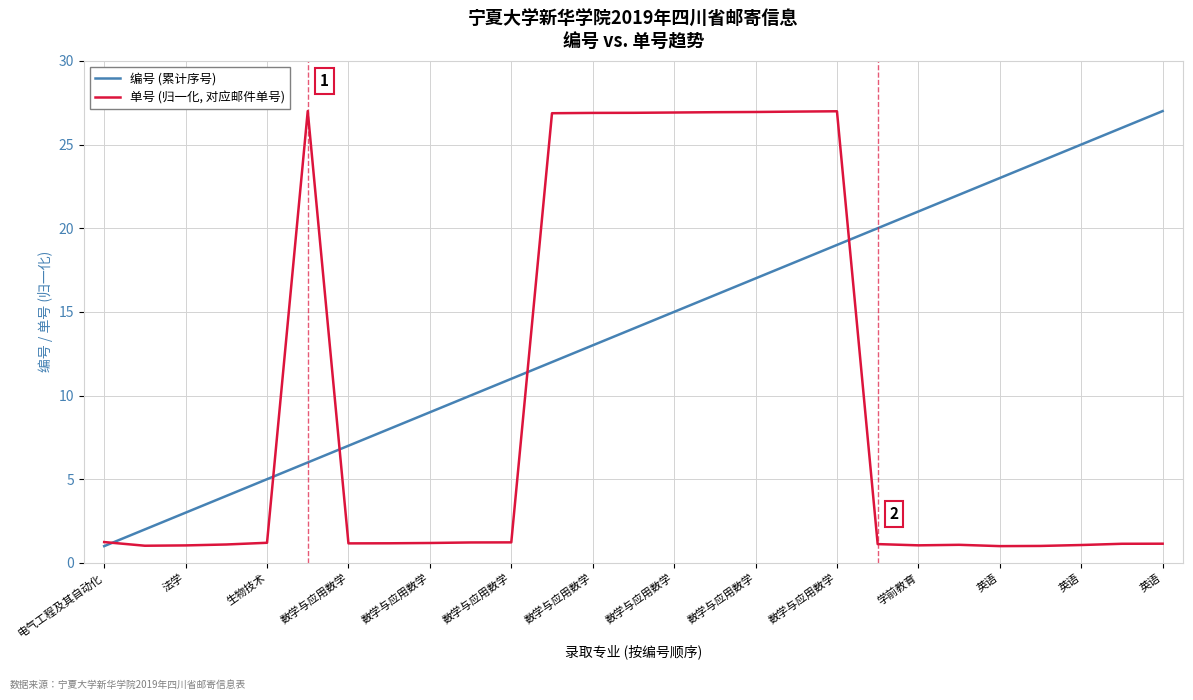

After their last crossing, which series has the higher values: 编号 (累计序号) or 单号 (归一化, 对应邮件单号)?

编号 (累计序号)